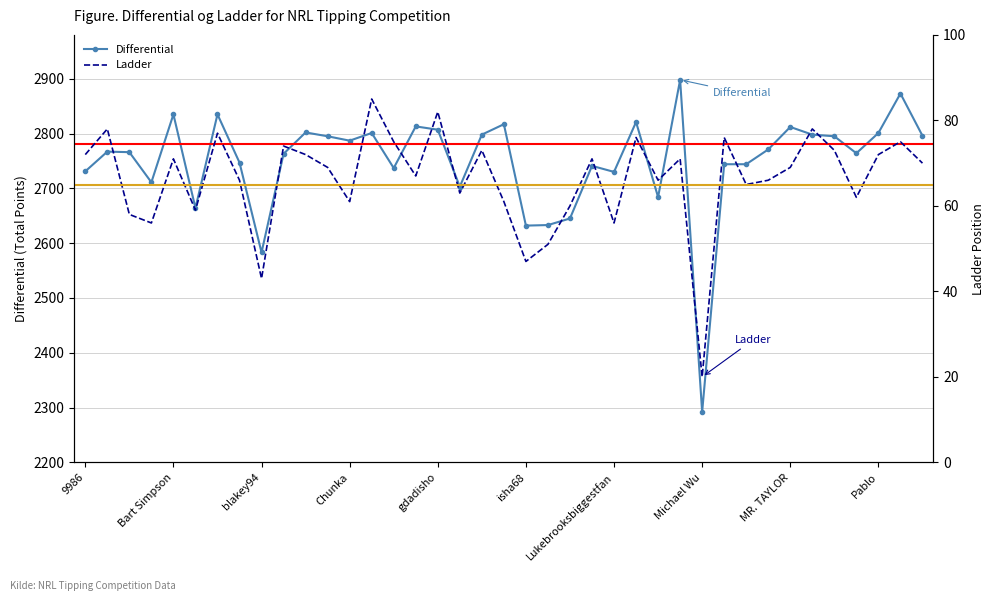

What value does the Ladder series have at MB, to the nearest 5?

70